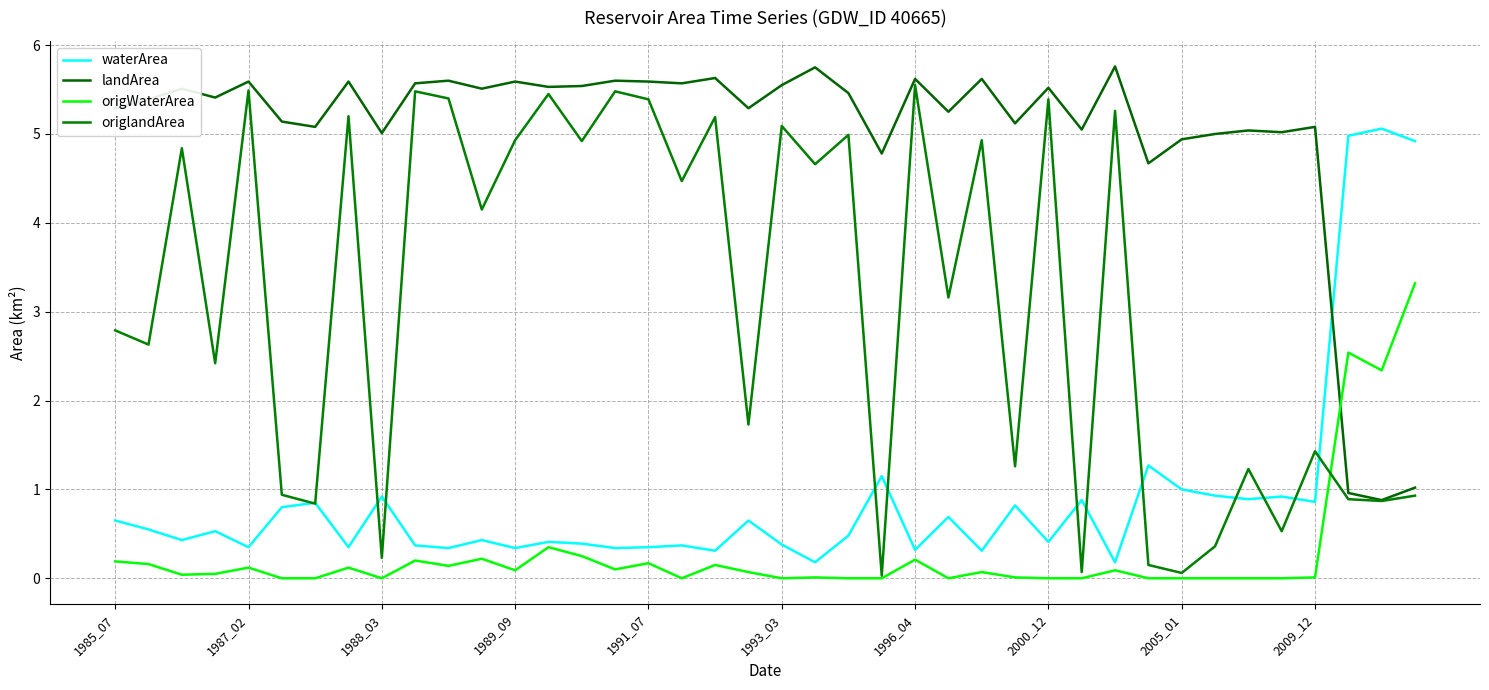

What is the difference between the second highest and minimum values in the landArea series?

4.9